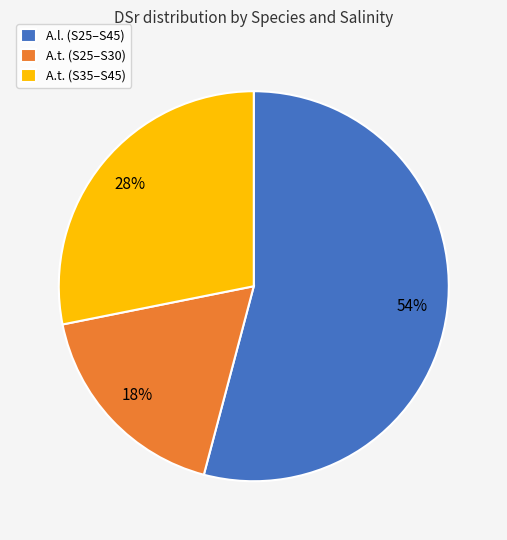

What percentage is the A.t. (S35–S45) slice, to the nearest percent?

28%